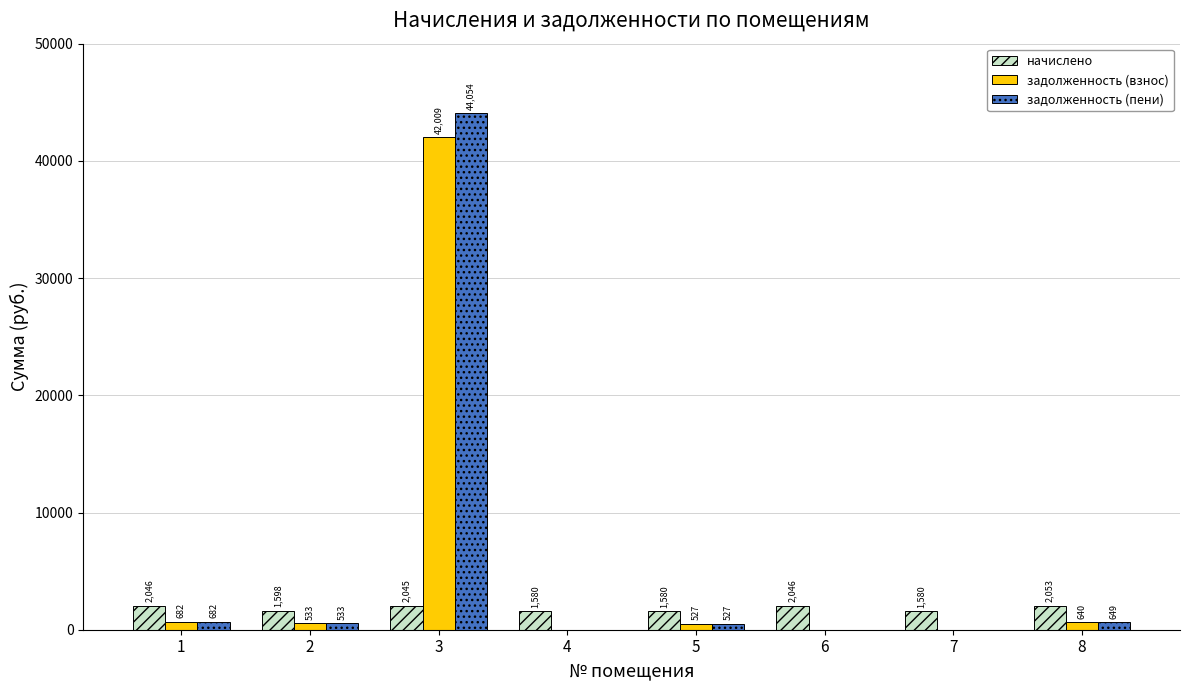

Where does the задолженность (пени) series first go above 532?

1